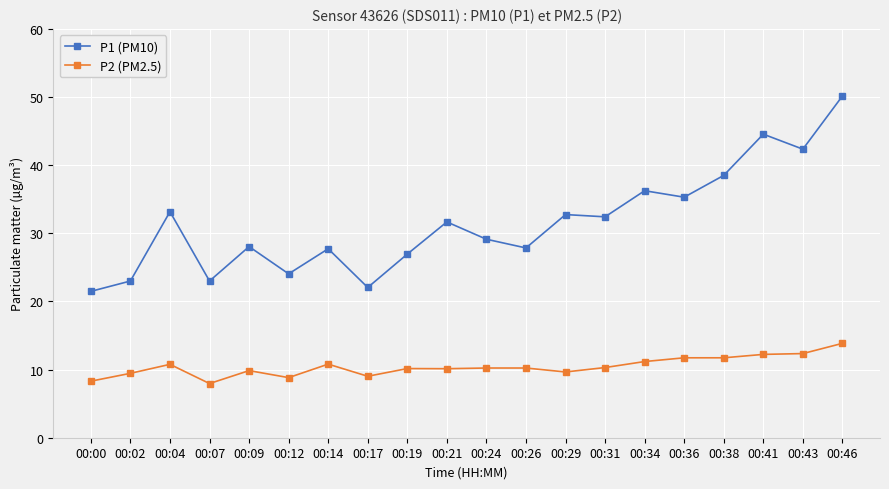

Is it true that P2 (PM2.5) equals 11.9 at 00:17?

False